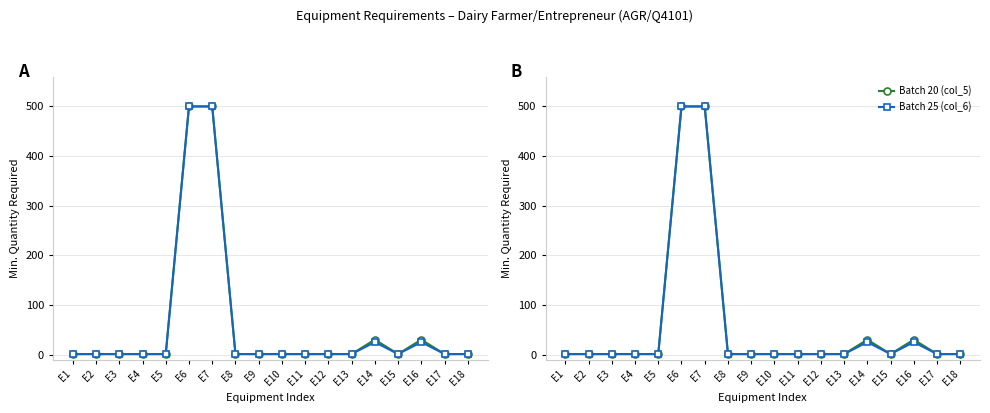

Which series has the largest range (max minus min)?

Batch 20 (col_5)